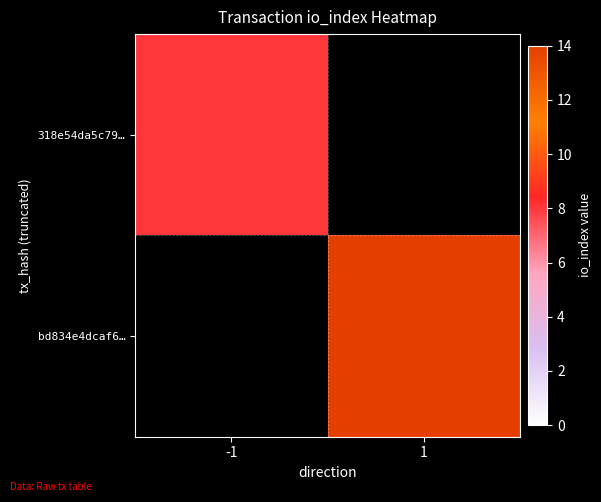

Reading right to left, transcribe all the data shown in this chart.

318e54da5c79…: 1=0	-1=8
bd834e4dcaf6…: 1=14	-1=0